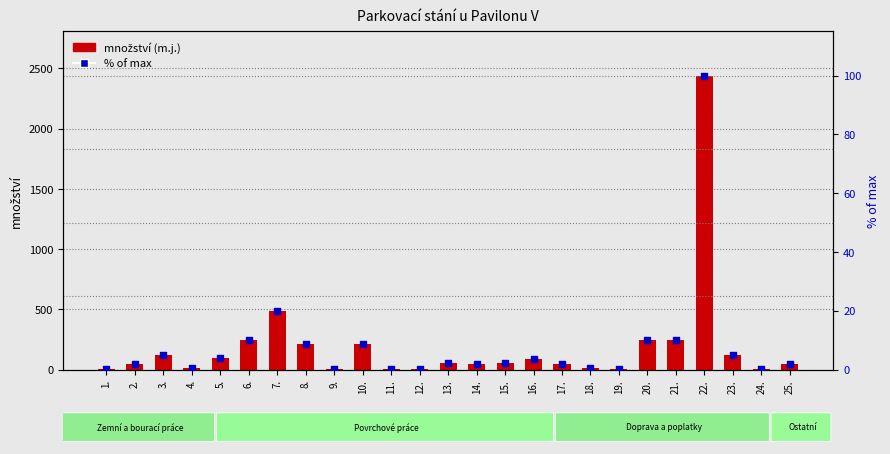

Is the value of množství (m.j.) at 13. greater than the value of % of max at 20.?

Yes